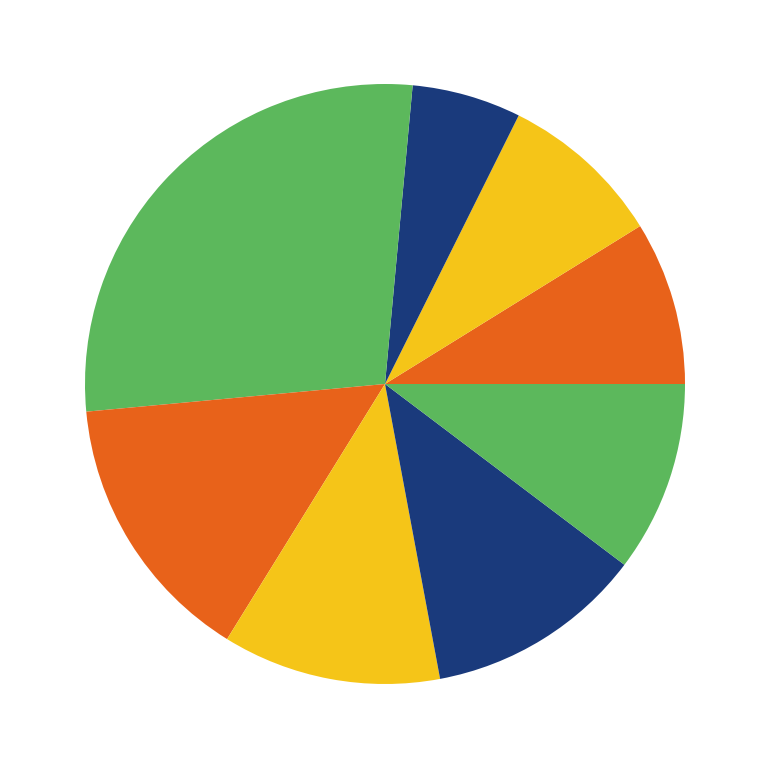

Count the number of slices in the pie.

9